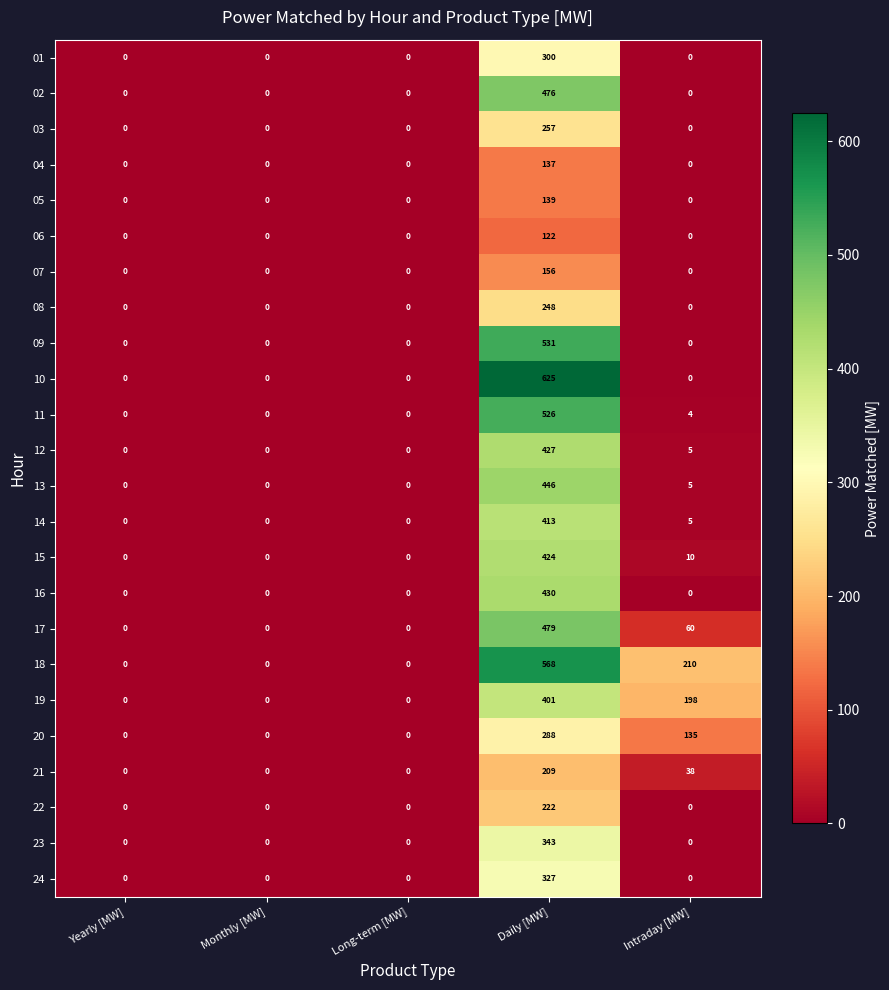

At which category is the sum across all series the highest?

Daily [MW]